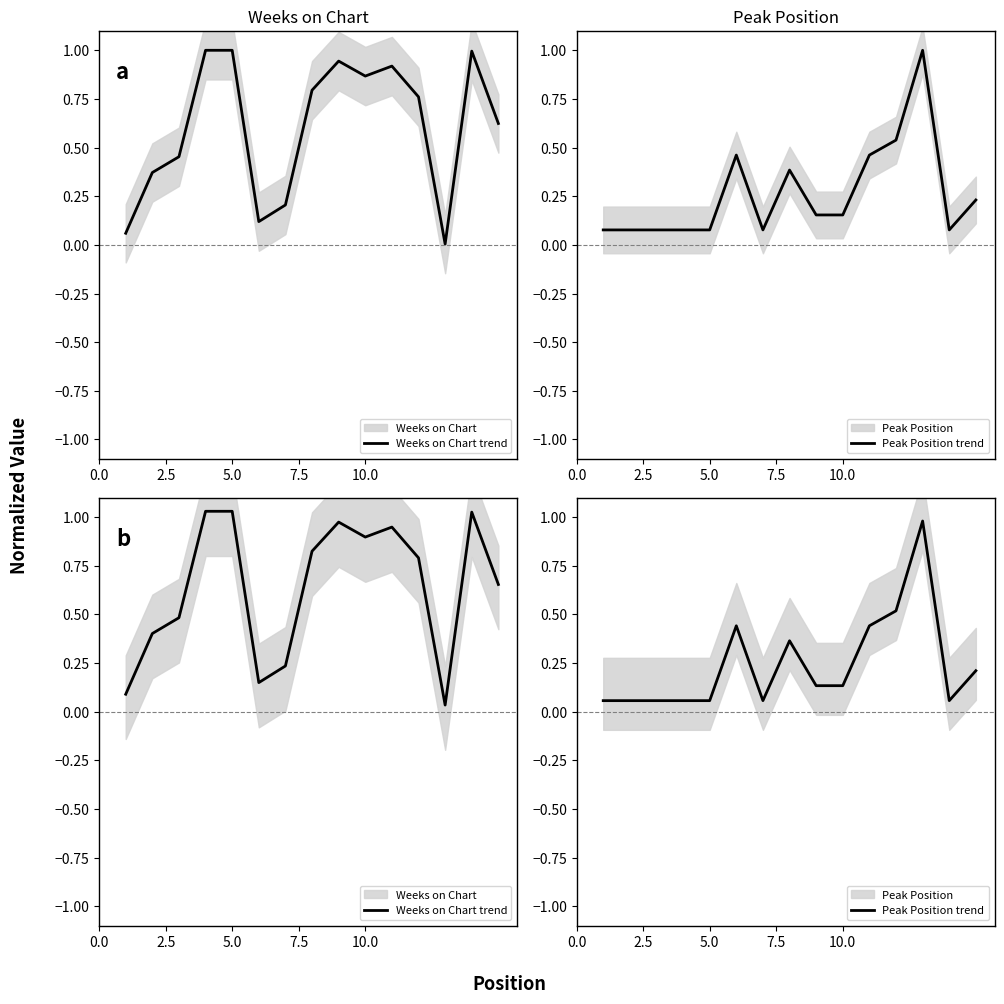

What is the highest value of the Weeks on Chart trend series?

1.0